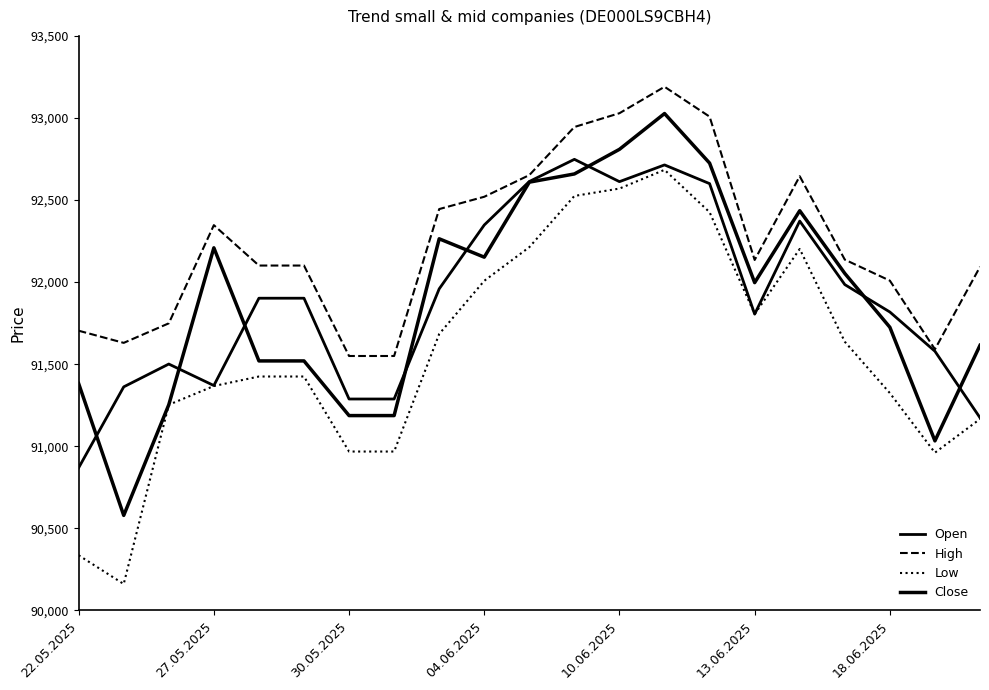

What is the average value of the Close series?

91902